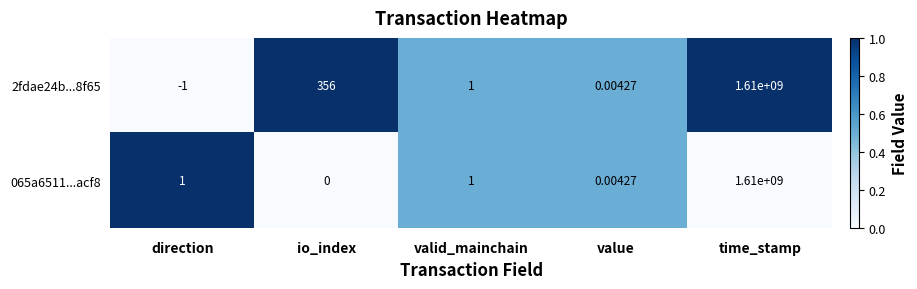

Where is 2fdae24b...8f65 nearest to the value 804999999?

io_index